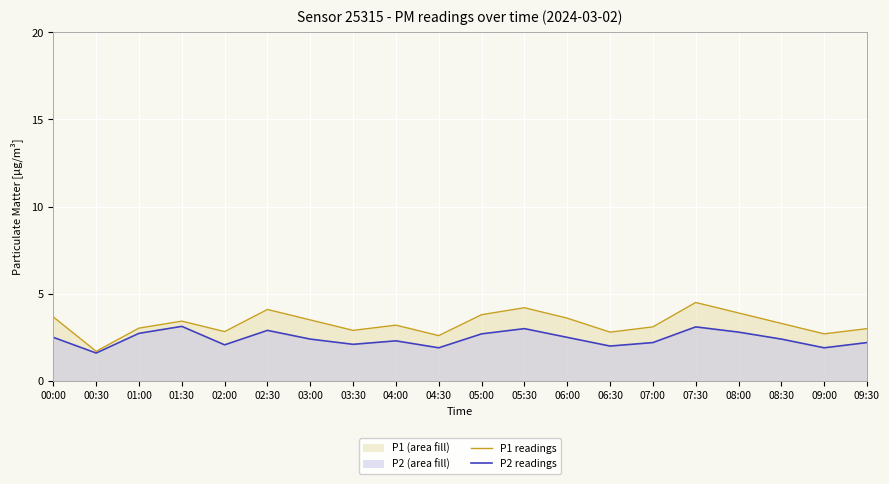

What is the difference between the second highest and second lowest values in the P2 readings series?

1.2